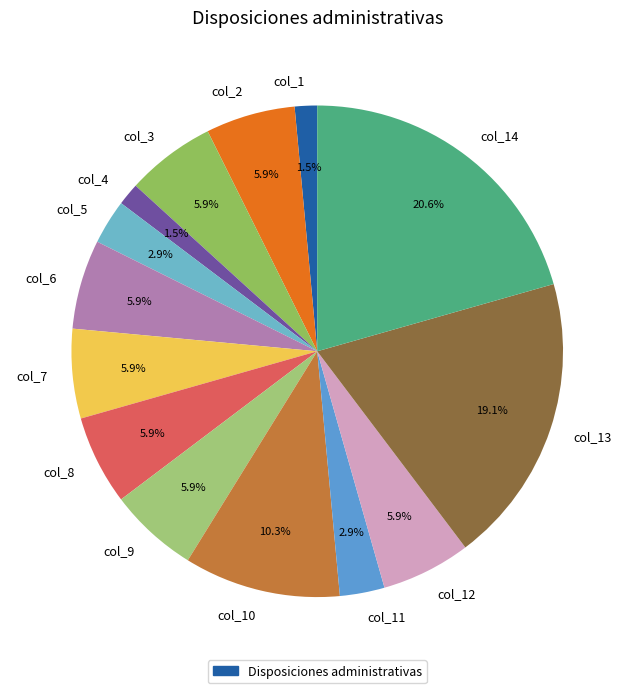

Is col_12 the majority of the pie?

No